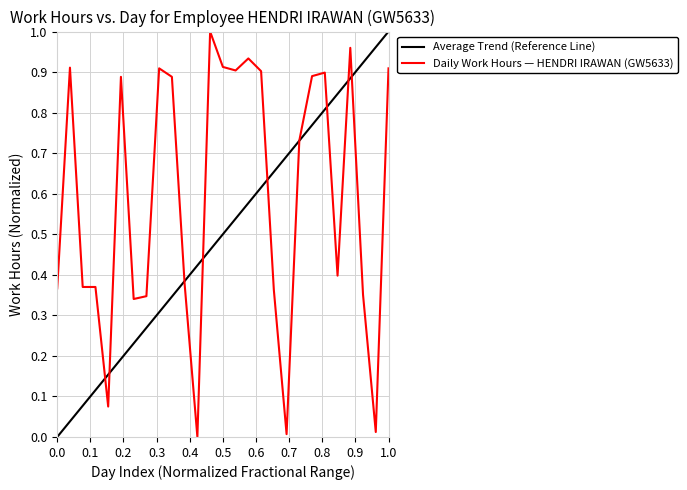

Which has a higher value, 6 or 10?

10